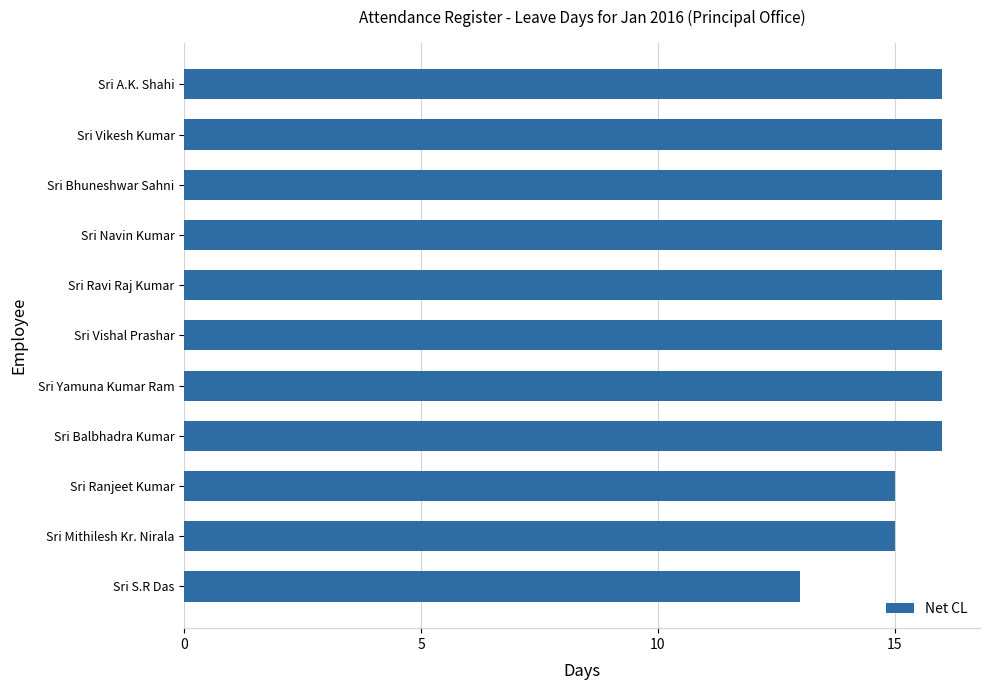

The chart shows a value of 16 at Sri Navin Kumar. True or false?

True